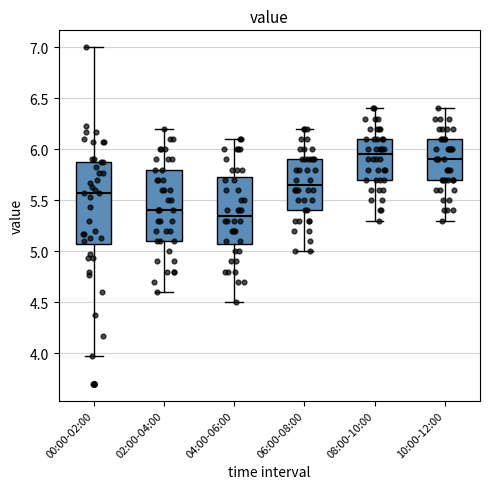

Reading left to right, read every box against the y-axis: the position of its median line, the range the box covers, and the ends of its whiskers. The values are not printed on the chart, so give them approximately, as read against the axis.

00:00-02:00: median 5.55, box 5.05 to 5.90, whiskers 3.95 to 7.00
02:00-04:00: median 5.40, box 5.10 to 5.80, whiskers 4.60 to 6.20
04:00-06:00: median 5.35, box 5.10 to 5.75, whiskers 4.50 to 6.10
06:00-08:00: median 5.65, box 5.40 to 5.90, whiskers 5.00 to 6.20
08:00-10:00: median 5.95, box 5.70 to 6.10, whiskers 5.30 to 6.40
10:00-12:00: median 5.90, box 5.70 to 6.10, whiskers 5.30 to 6.40